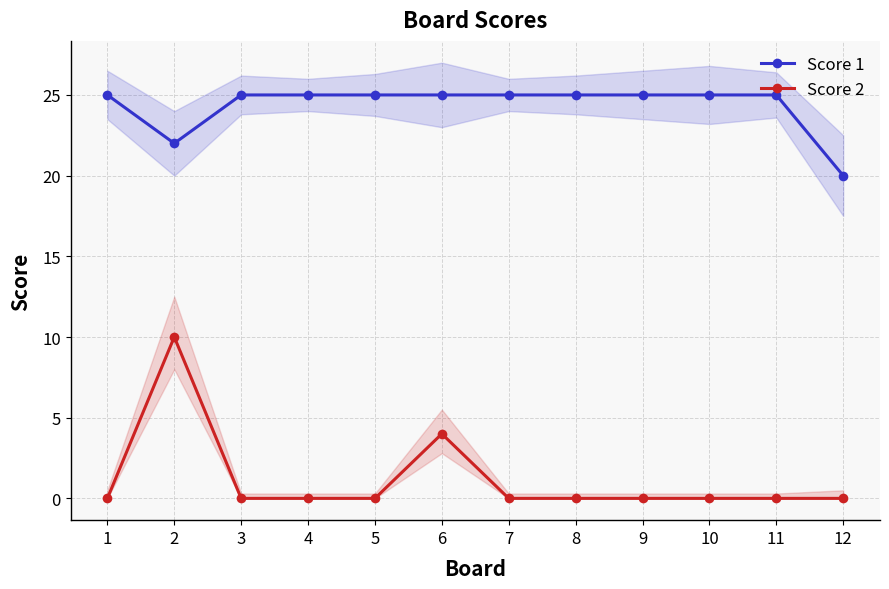

True or false: Score 1 and Score 2 intersect in this chart.

False